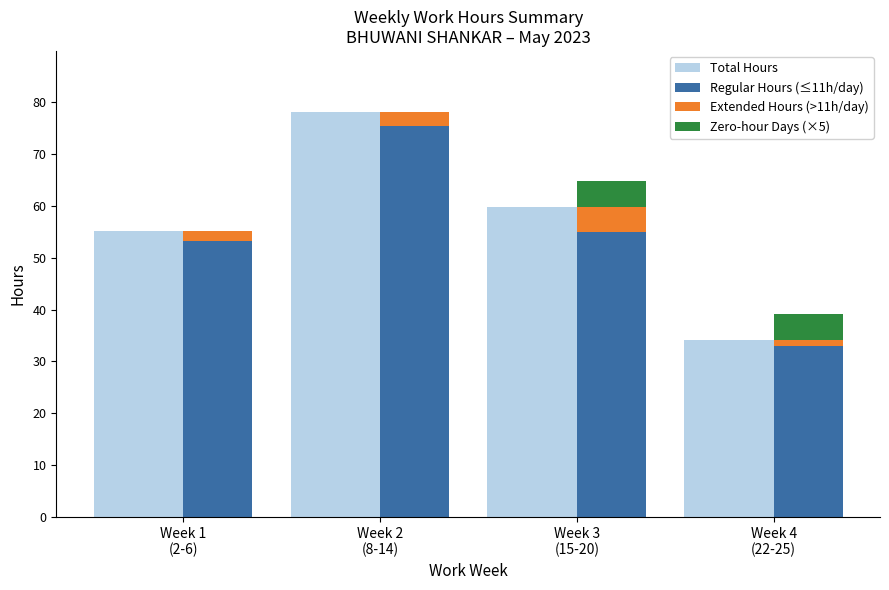

At which label is Regular Hours (≤11h/day) closest to 54?

Week 1
(2-6)